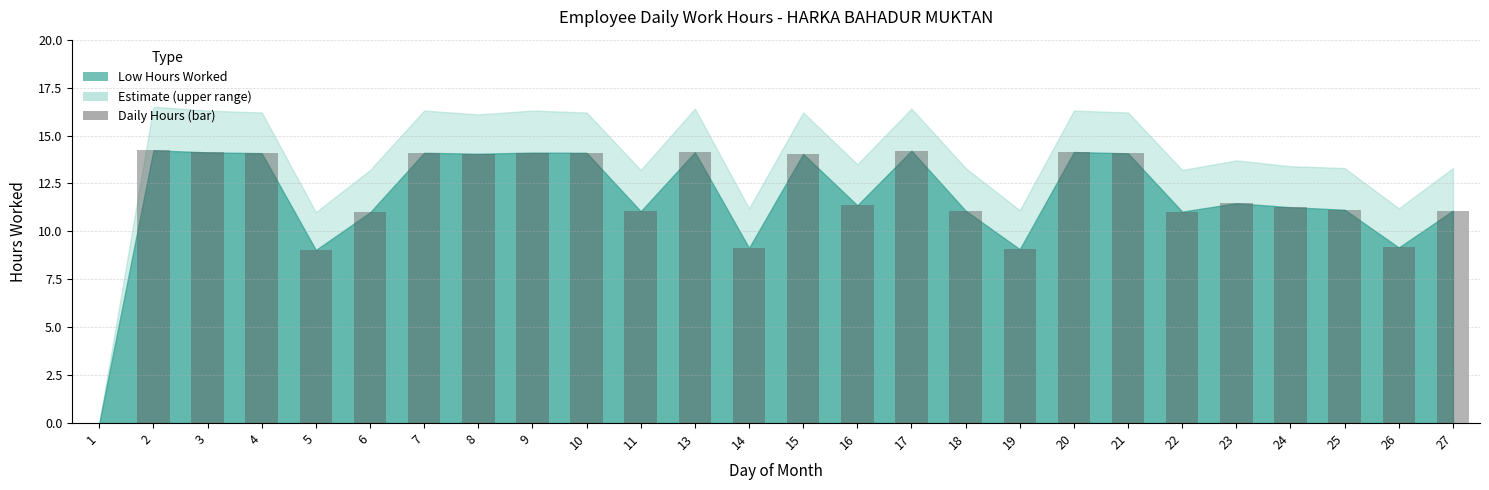

At which label does the data first exceed 11?

2